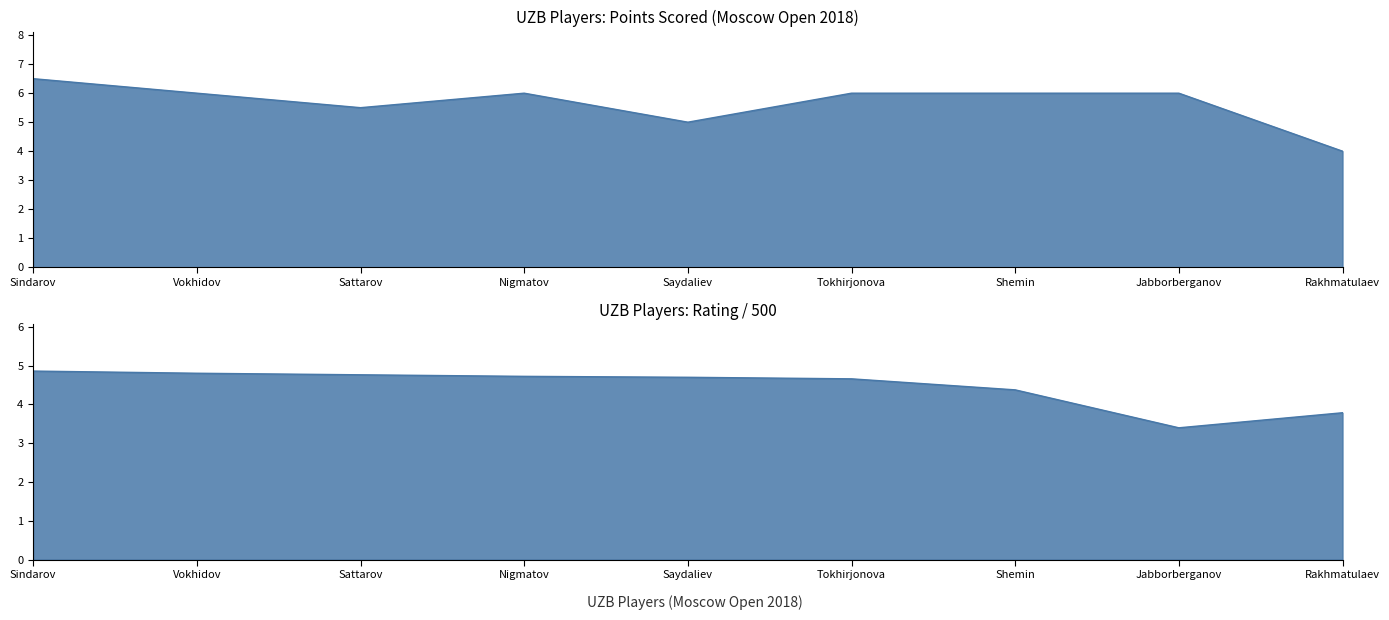

What is the total value across all series at Shemin?

10.4